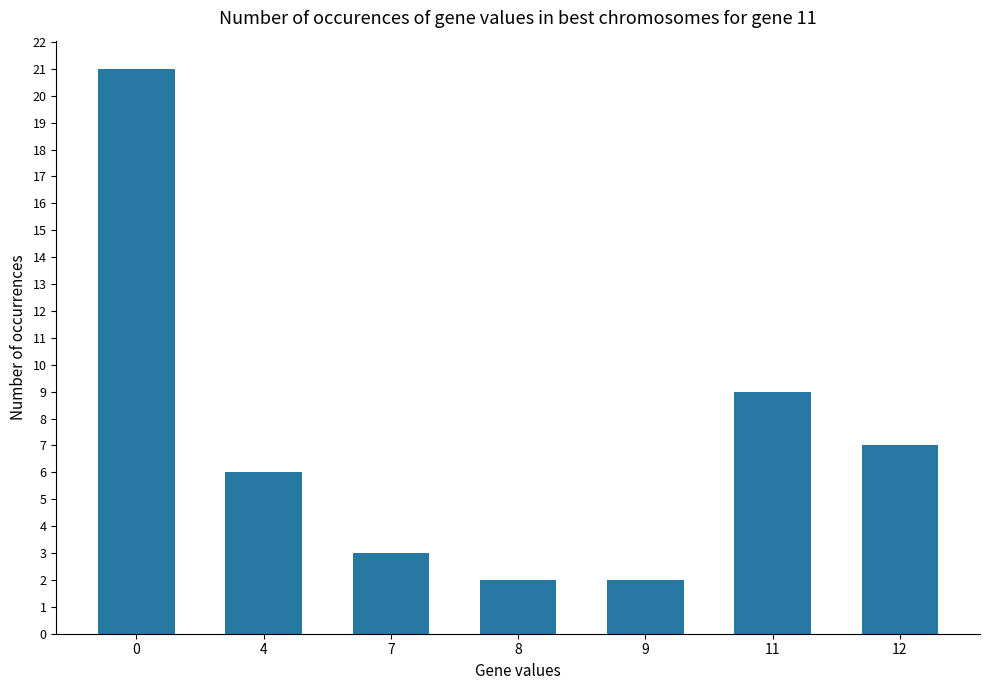

The chart shows a value of 7 at 12. True or false?

True